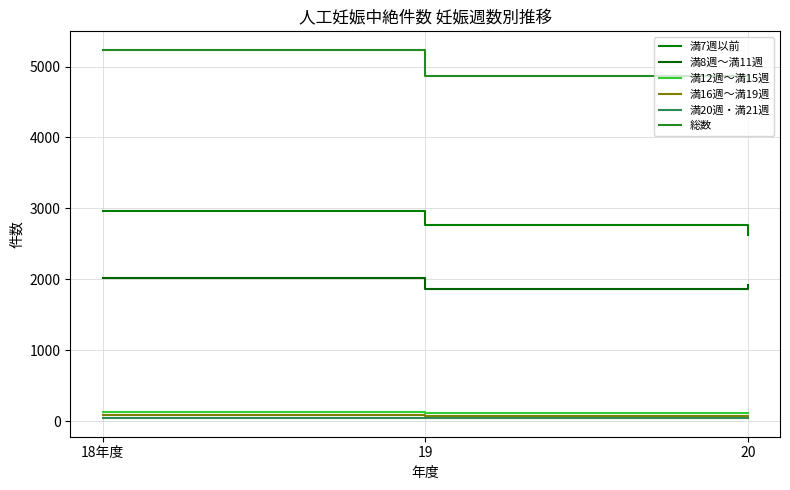

What is the value of the 満7週以前 point at the 3rd from the left?

2623